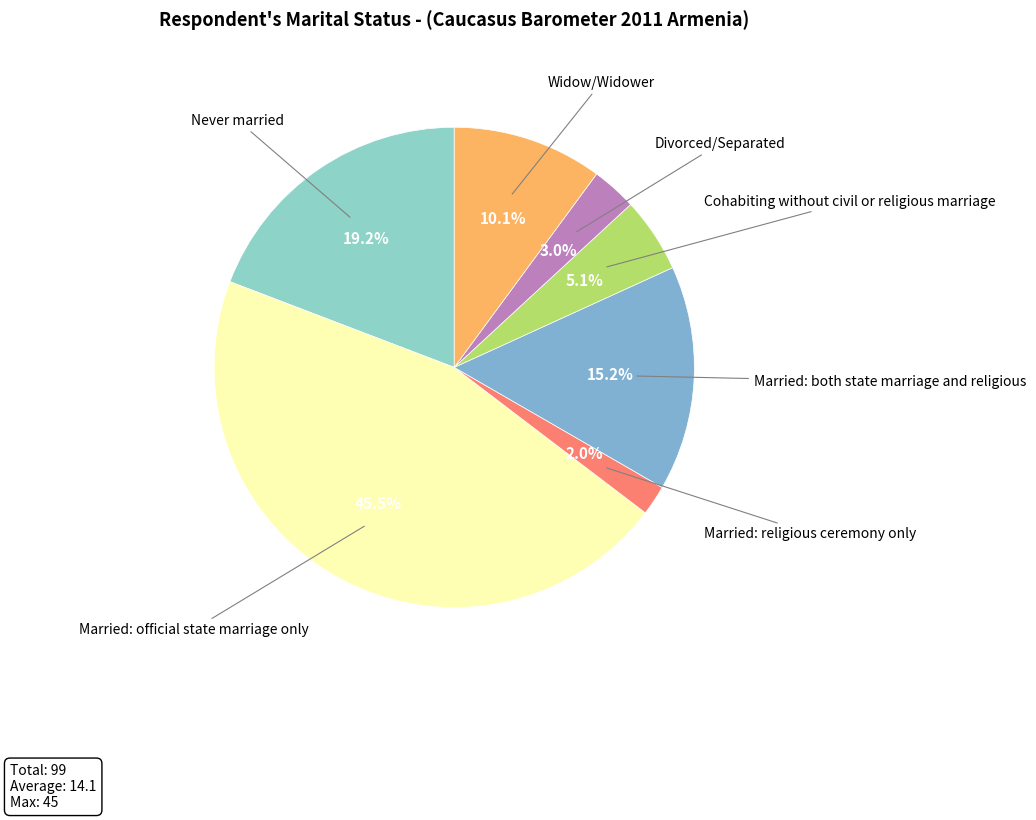

Which category has the biggest portion of the pie?

Married: official state marriage only